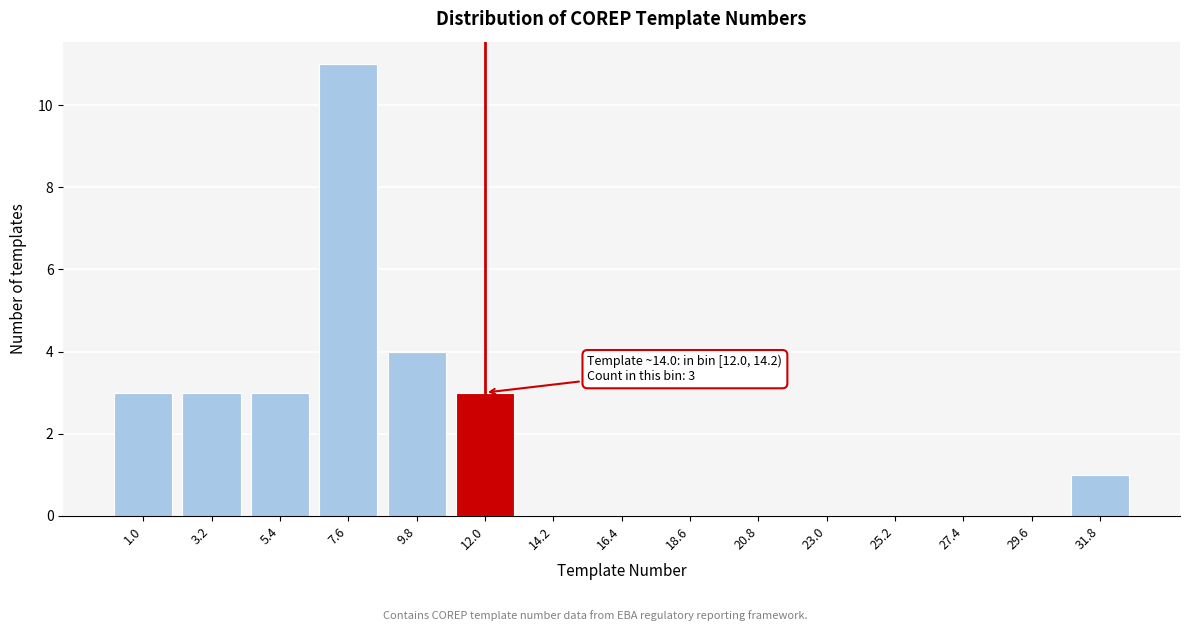

Reading left to right, what are all the values shown in this chart?

1.0=3	3.2=3	5.4=3	7.6=11	9.8=4	12.0=3	14.2=0	16.4=0	18.6=0	20.8=0	23.0=0	25.2=0	27.4=0	29.6=0	31.8=1